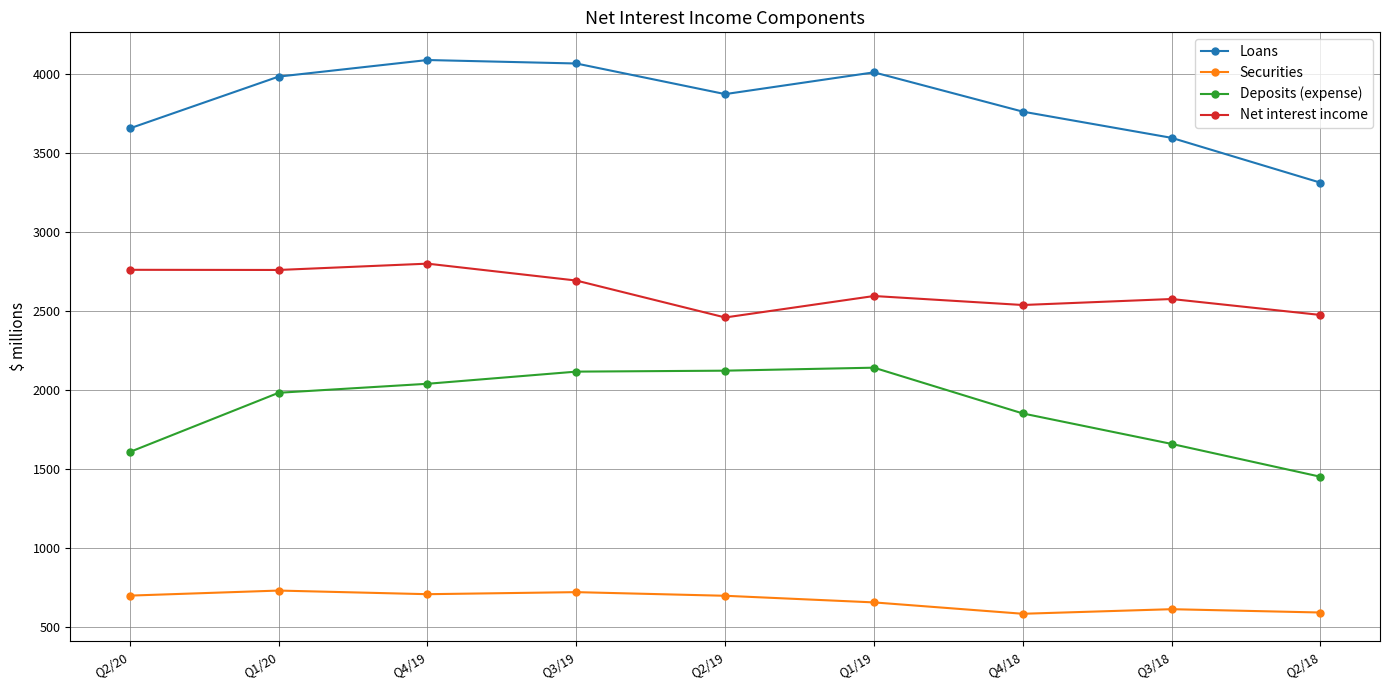

True or false: Net interest income has more than 1 points higher than both neighbors.

True